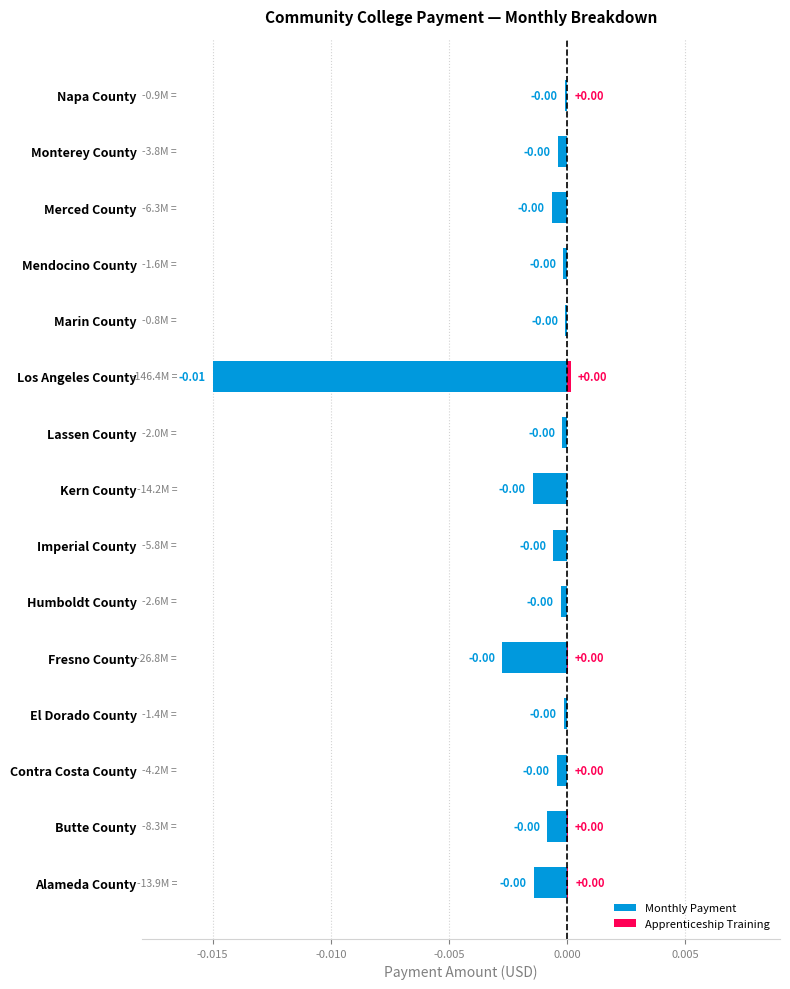

Which series has the largest range (max minus min)?

Monthly Payment